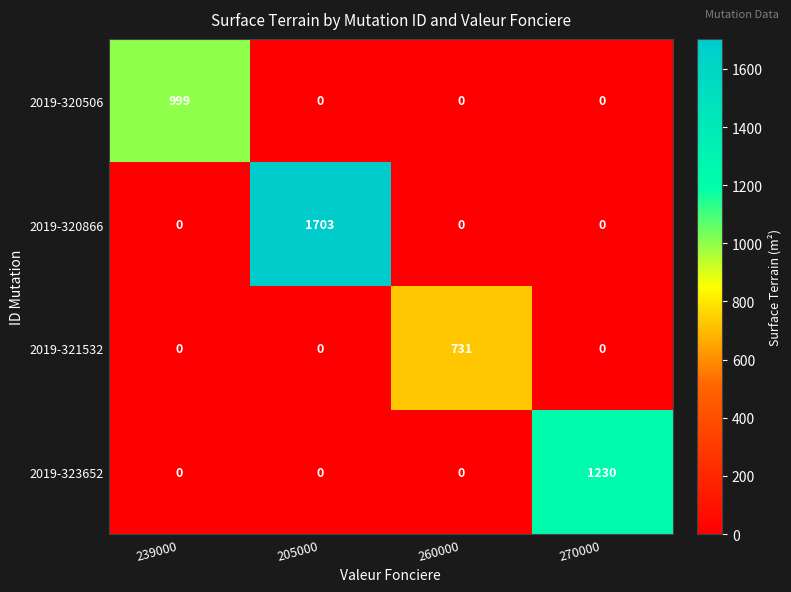

Rank the series by their maximum value, from highest to lowest.

2019-320866, 2019-323652, 2019-320506, 2019-321532